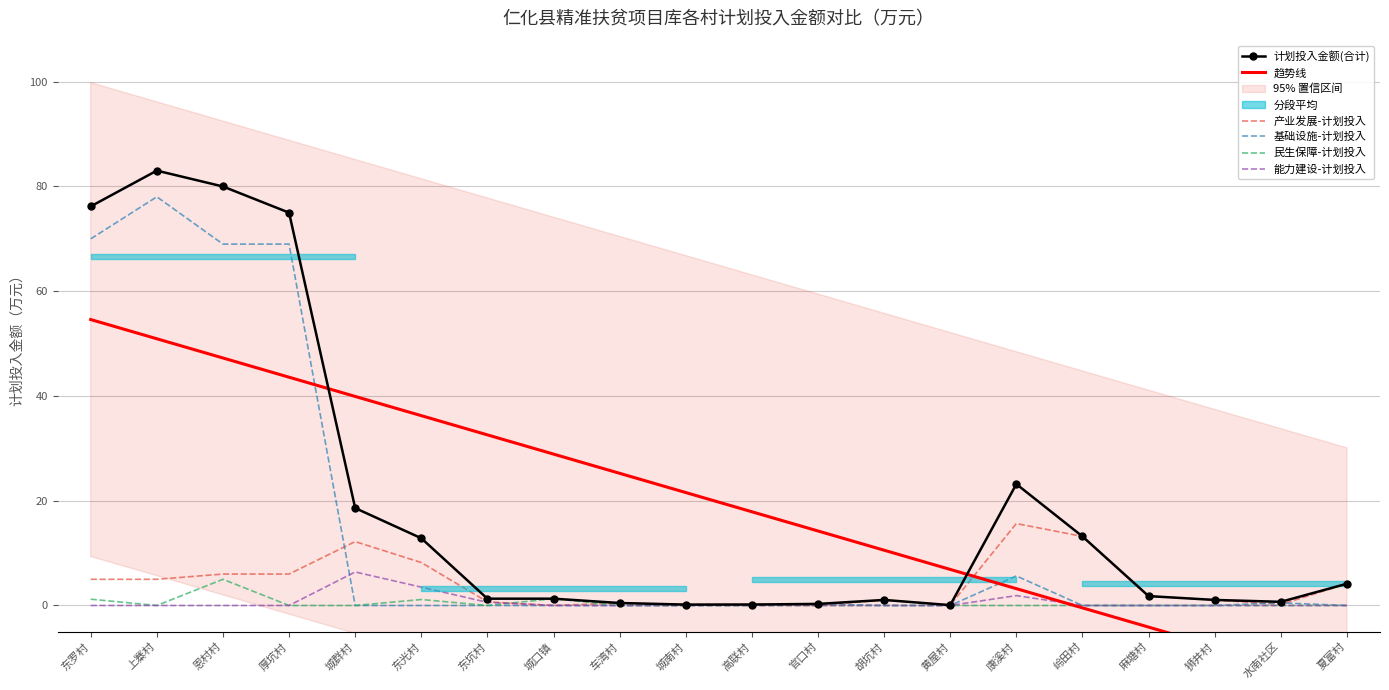

How many intersections are there between 基础设施-计划投入 and 能力建设-计划投入?

1